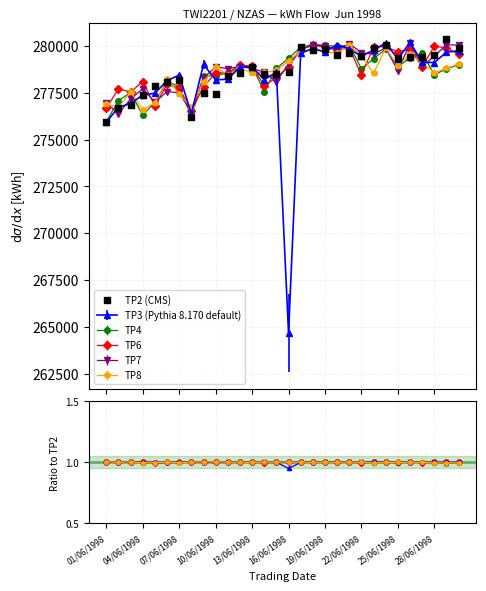

What are all the series names shown in the legend?

TP2 (CMS), TP3, TP4, TP6, TP7, TP8